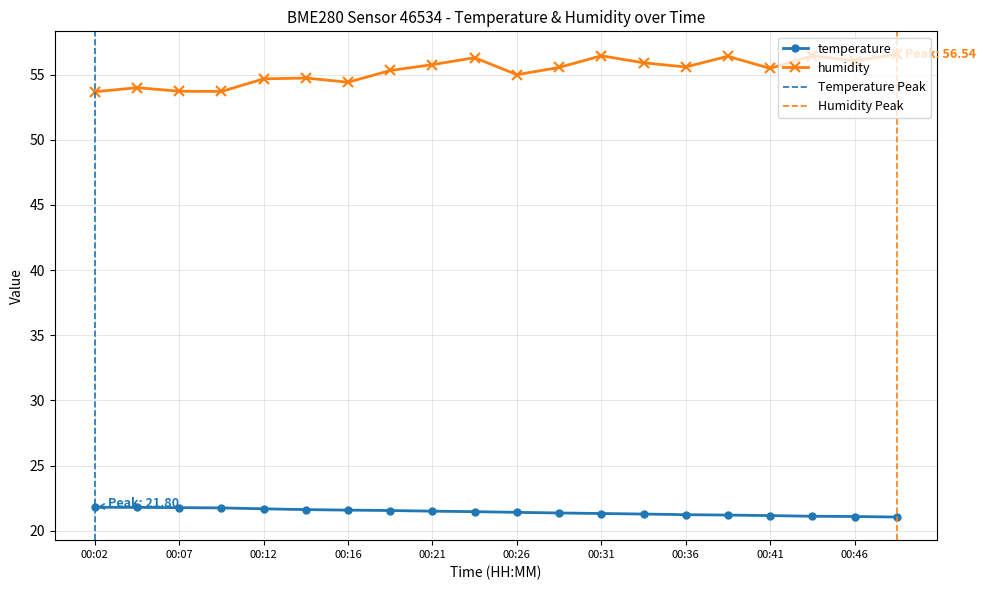

What is the minimum value for humidity?

53.7